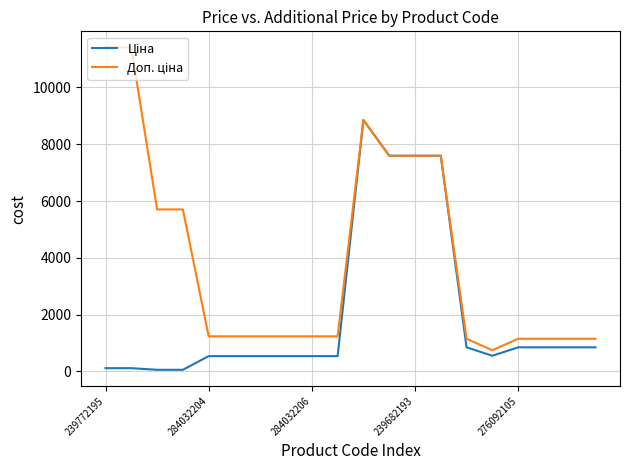

Is this an area chart (filled region under the line)?

No